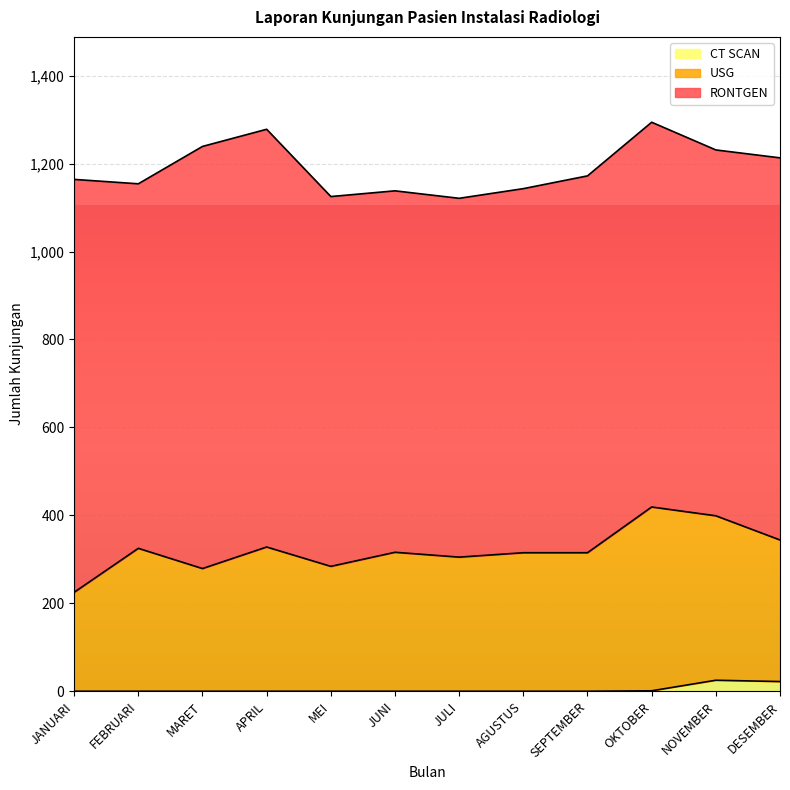

The CT SCAN series shows 0 at JULI. True or false?

True